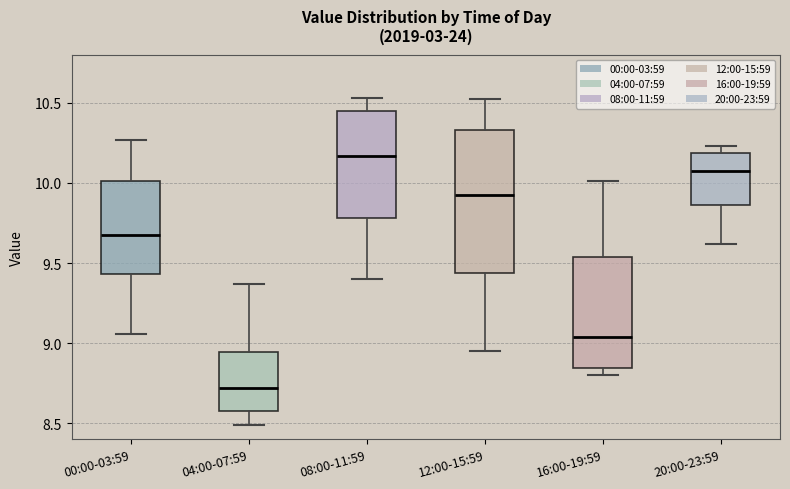

Where does the lower whisker of the box for 00:00-03:59 end on the y-axis? The values are not printed on the chart, so give them approximately, as read against the axis.

9.05